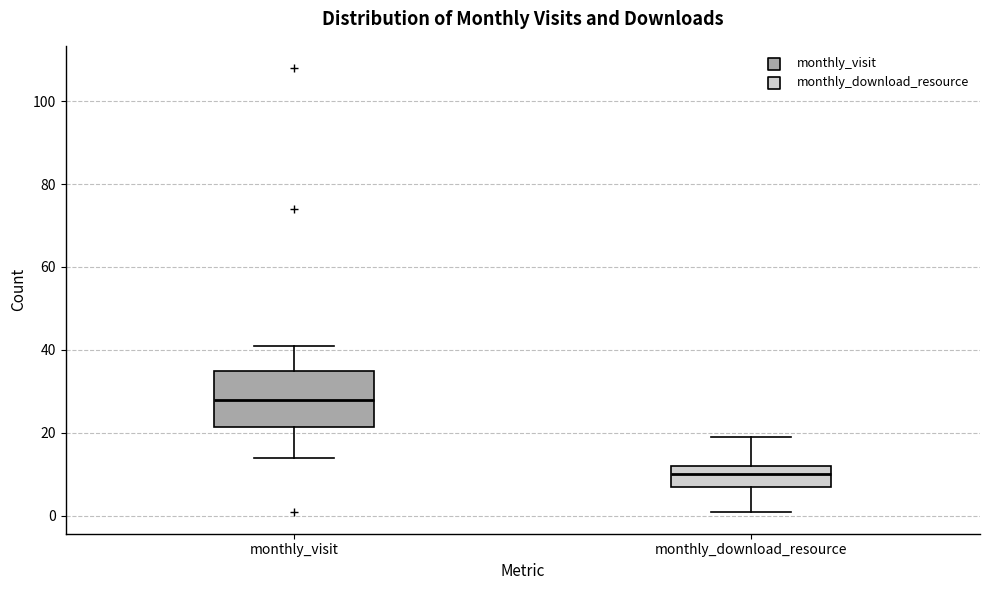

Reading left to right, read every box against the y-axis: the position of its median line, the range the box covers, and the ends of its whiskers. The values are not printed on the chart, so give them approximately, as read against the axis.

monthly_visit: median 28, box 22 to 36, whiskers 14 to 42
monthly_download_resource: median 10, box 8 to 12, whiskers 2 to 20